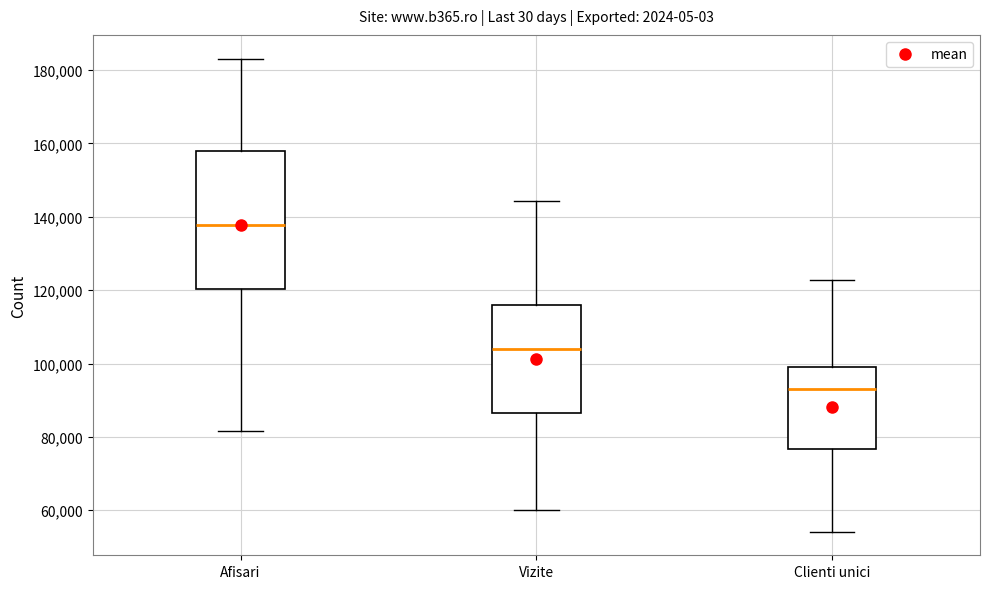

Where is the upper edge of the box for Clienti unici on the y-axis? The values are not printed on the chart, so give them approximately, as read against the axis.

100000